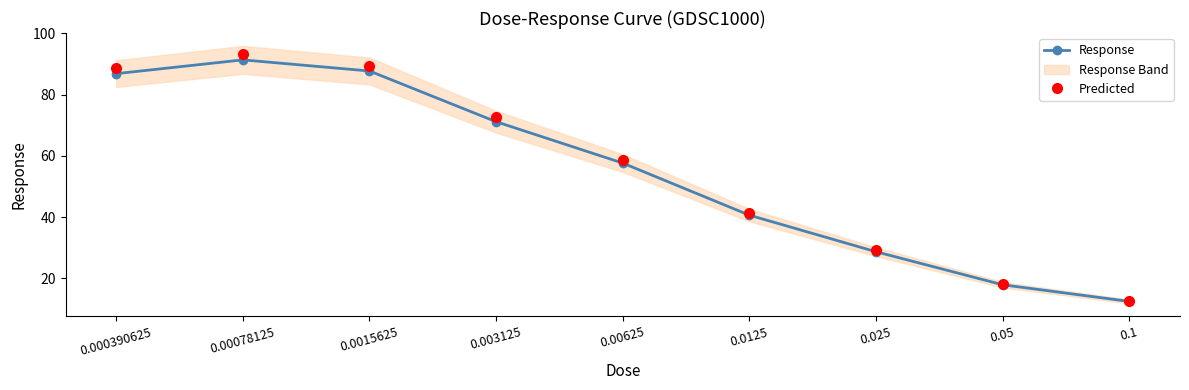

What is the difference between the maximum and minimum values in the Response series?

78.9